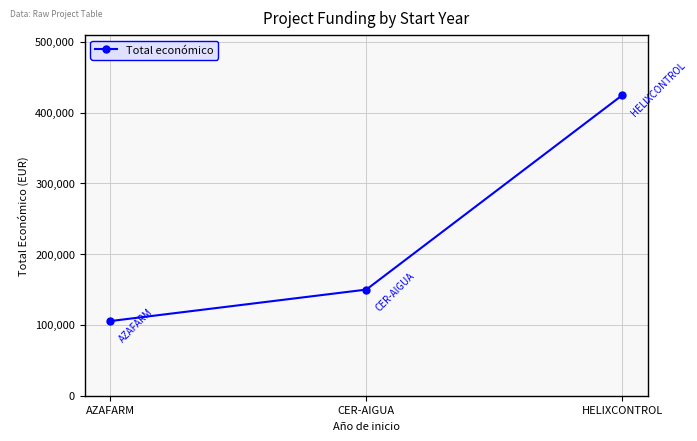

Reading left to right, transcribe all the data shown in this chart.

AZAFARM=105516	CER-AIGUA=150000	HELIXCONTROL=424720